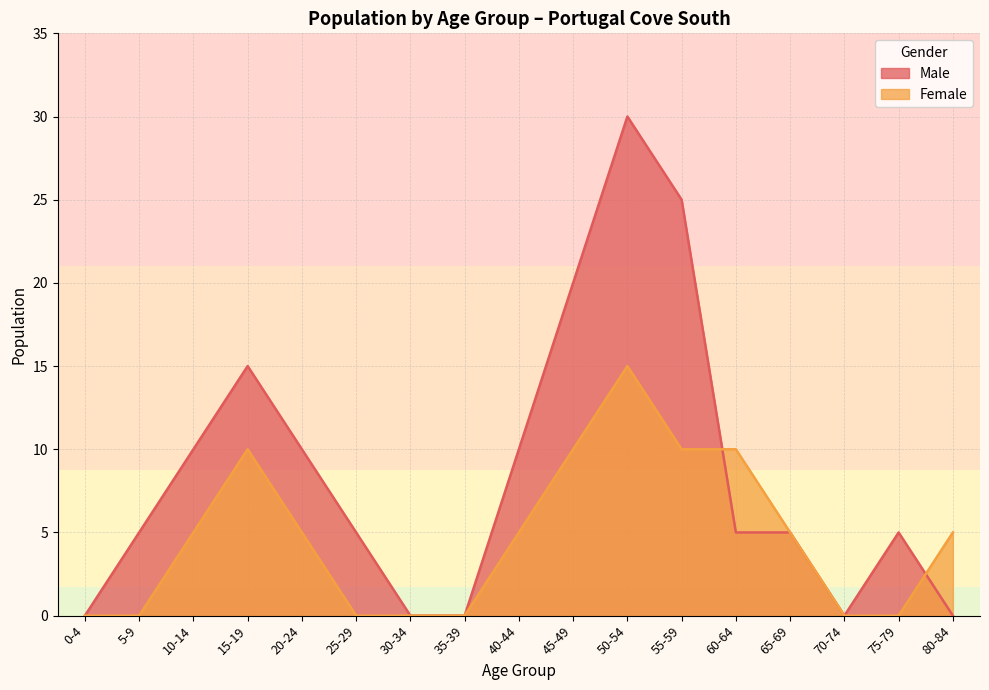

What are all the series names shown in the legend?

Male, Female